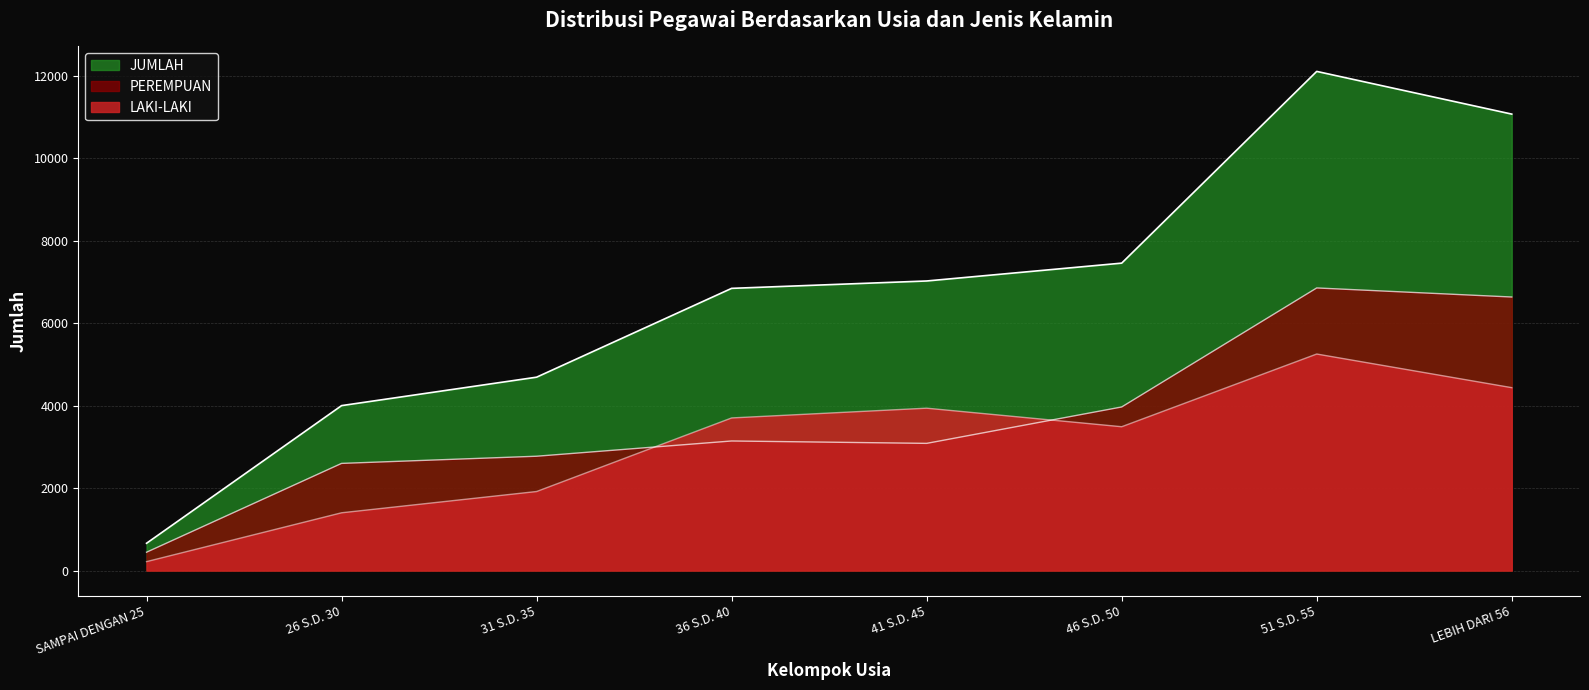

Reading left to right, extract all data points from this chart.

LAKI-LAKI: SAMPAI DENGAN 25=217	26 S.D. 30=1402	31 S.D. 35=1918	36 S.D. 40=3703	41 S.D. 45=3940	46 S.D. 50=3490	51 S.D. 55=5254	LEBIH DARI 56=4438
PEREMPUAN: SAMPAI DENGAN 25=445	26 S.D. 30=2600	31 S.D. 35=2774	36 S.D. 40=3144	41 S.D. 45=3086	46 S.D. 50=3969	51 S.D. 55=6857	LEBIH DARI 56=6637
JUMLAH: SAMPAI DENGAN 25=662	26 S.D. 30=4002	31 S.D. 35=4692	36 S.D. 40=6847	41 S.D. 45=7026	46 S.D. 50=7459	51 S.D. 55=12111	LEBIH DARI 56=11075